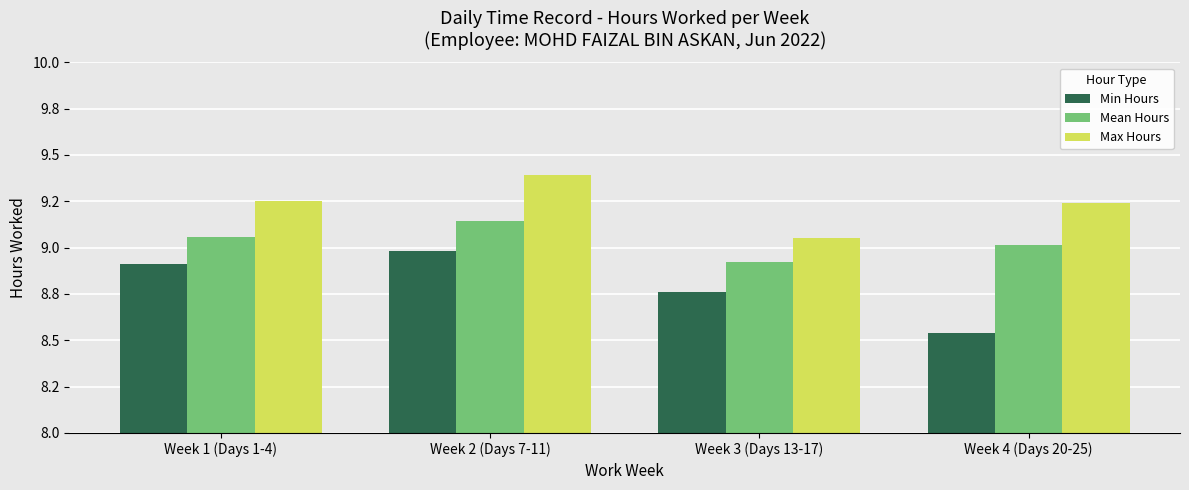

What are all the series names shown in the legend?

Min Hours, Mean Hours, Max Hours